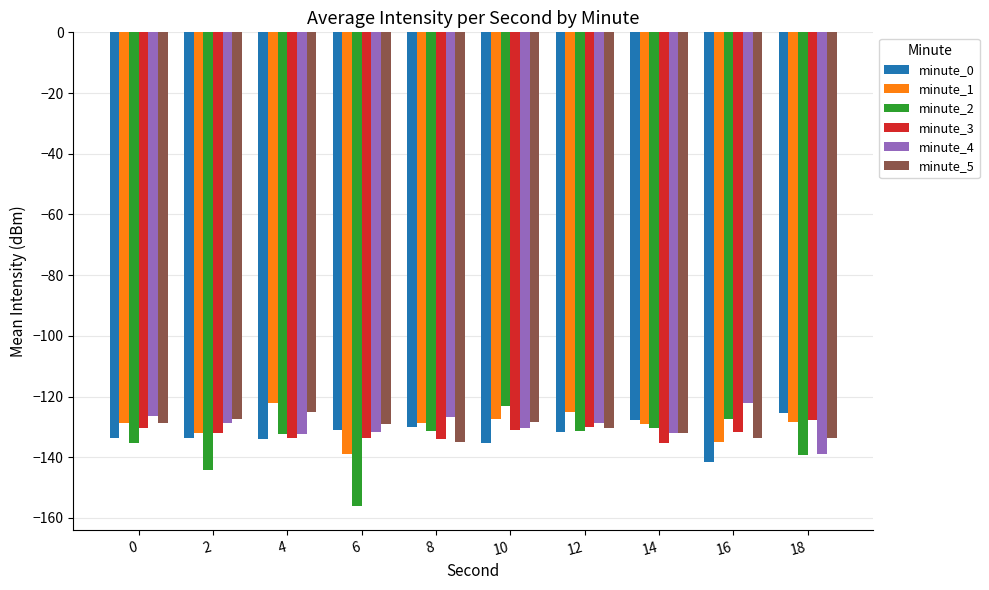

What is the difference between the minute_2 values at 8 and 14?

0.9